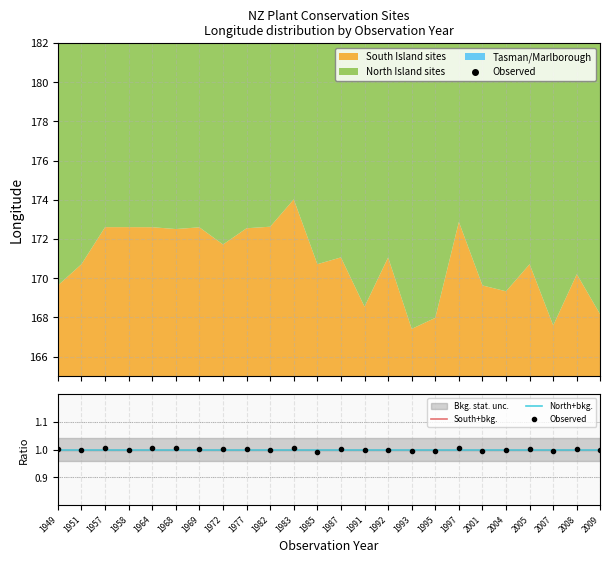

How many series are shown in this chart?

3